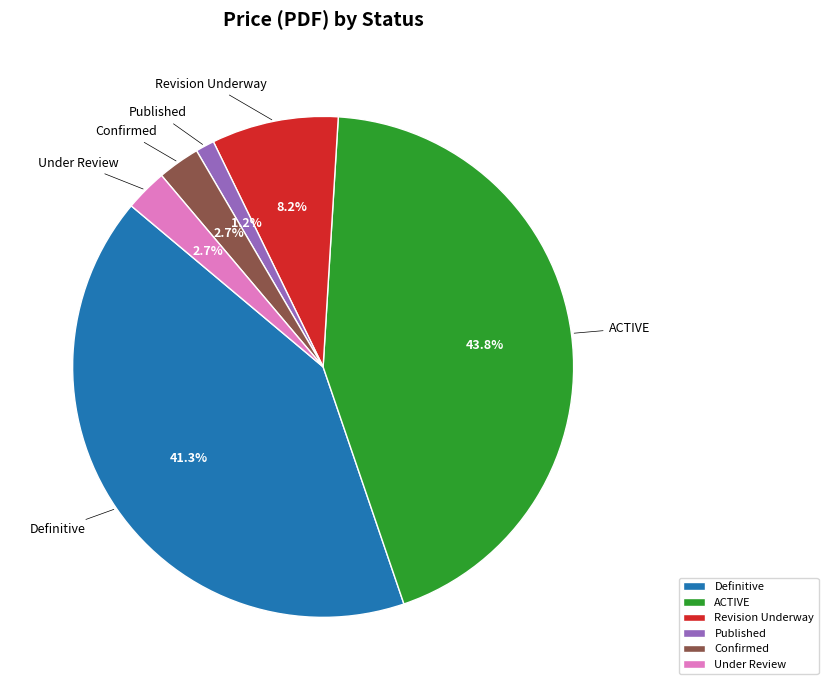

How much of the chart is everything except Under Review?

97.3%